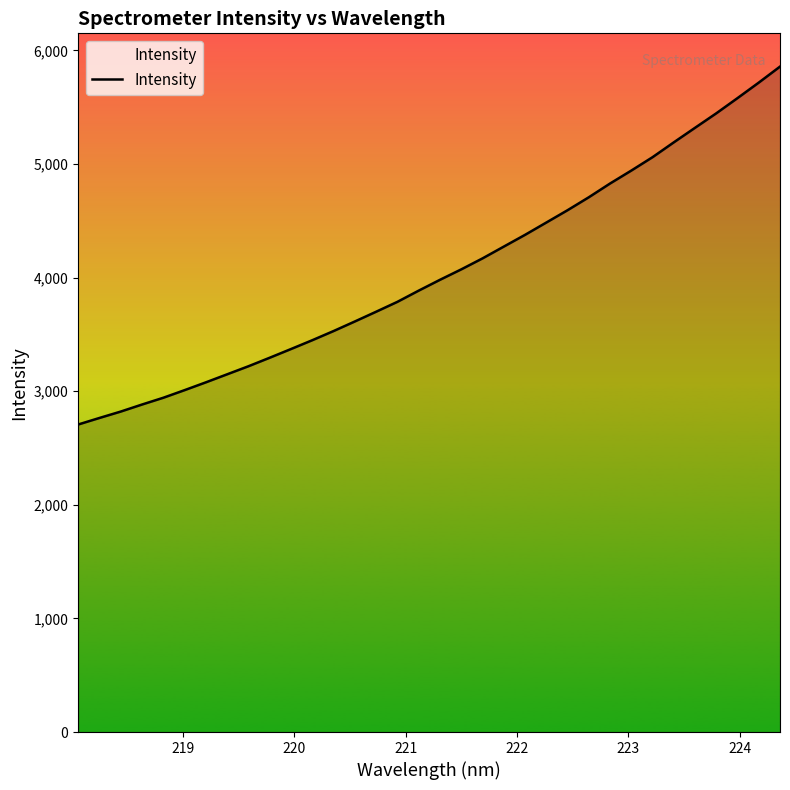

What is the difference between the maximum and minimum values?

3150.6